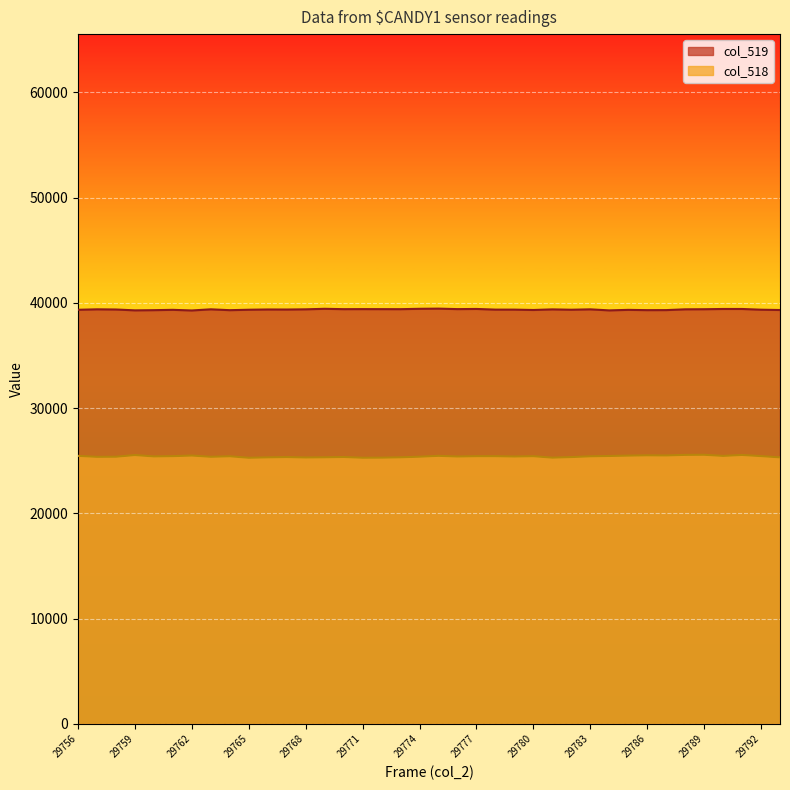

How many interior local peaks does the col_518 series have?

11